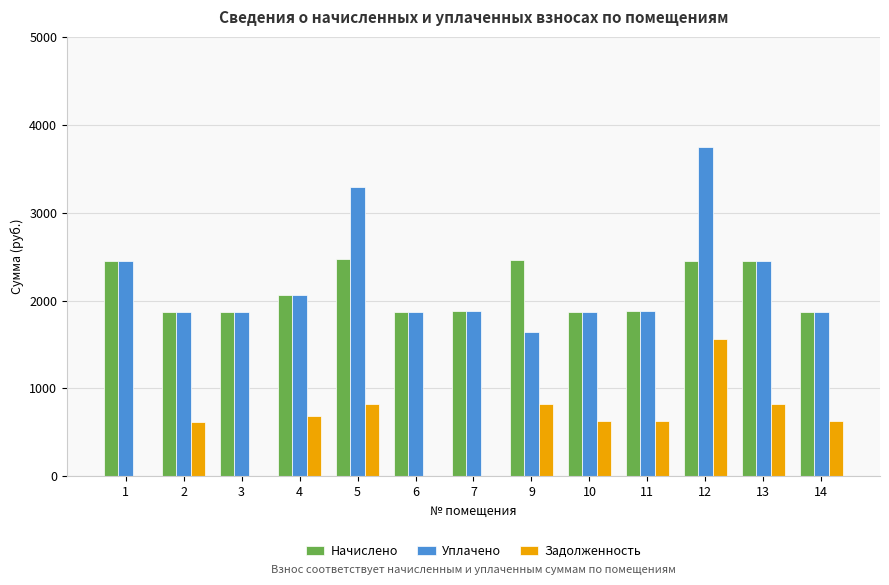

What is the maximum value shown in the chart?

3745.2